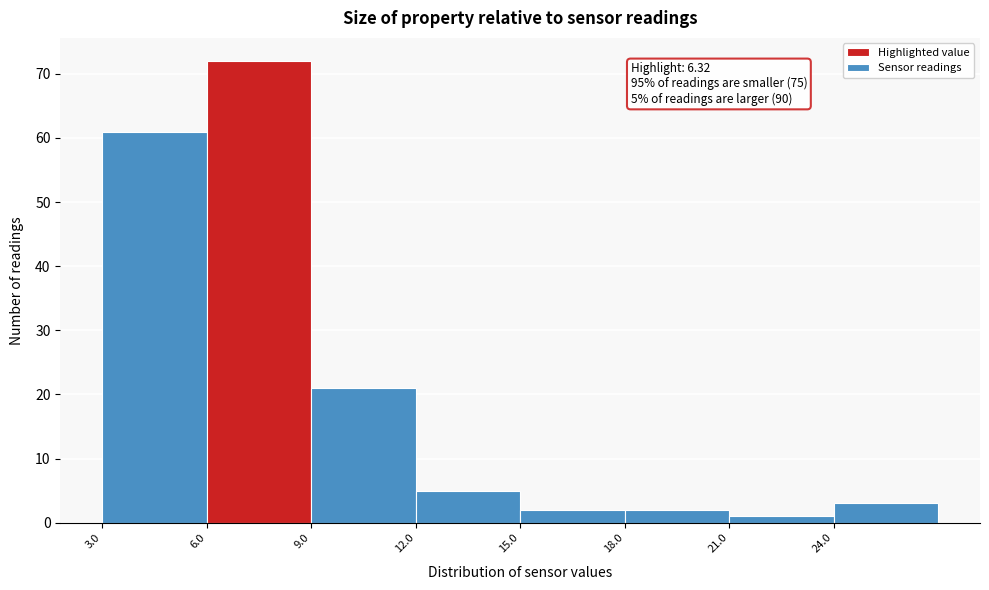

Which range on the x-axis has the tallest bar?

6 to 9